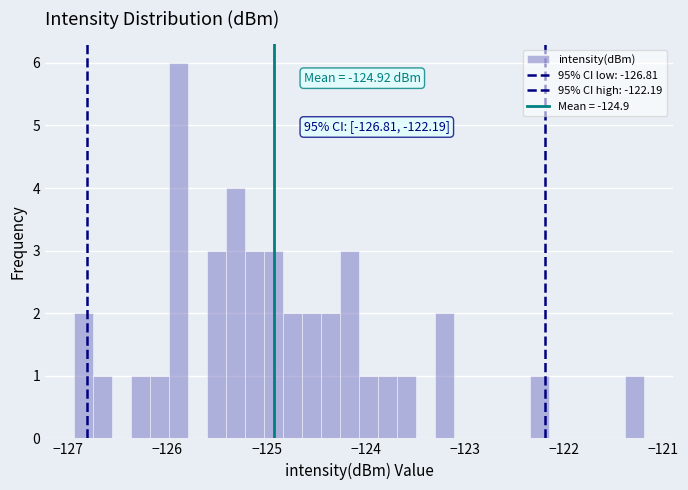

Read against the x-axis, roughly where is the centre of the tallest bar?

-125.9